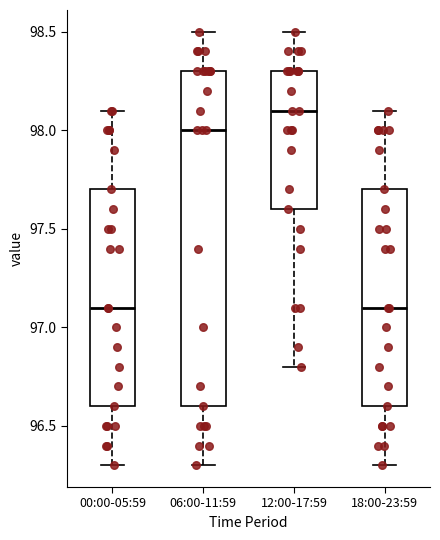

Reading left to right, read every box against the y-axis: the position of its median line, the range the box covers, and the ends of its whiskers. The values are not printed on the chart, so give them approximately, as read against the axis.

00:00-05:59: median 97.1, box 96.6 to 97.7, whiskers 96.3 to 98.1
06:00-11:59: median 98.0, box 96.6 to 98.3, whiskers 96.3 to 98.5
12:00-17:59: median 98.1, box 97.6 to 98.3, whiskers 96.8 to 98.5
18:00-23:59: median 97.1, box 96.6 to 97.7, whiskers 96.3 to 98.1